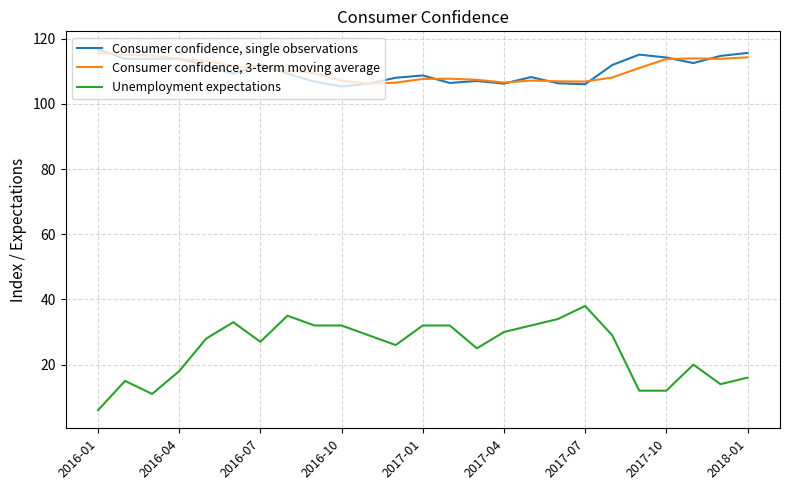

What is the difference between the maximum and second lowest values in the Consumer confidence, 3-term moving average series?

9.1